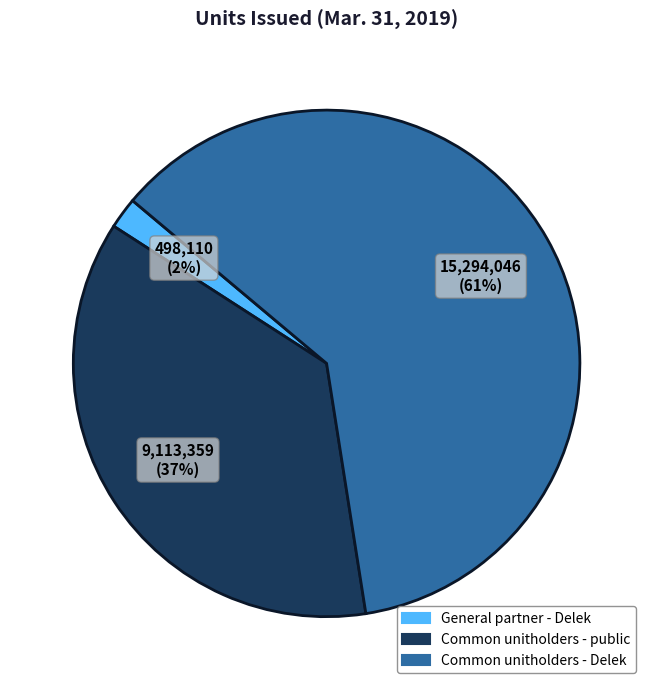

Which has a higher value, Common unitholders - Delek or General partner - Delek?

Common unitholders - Delek